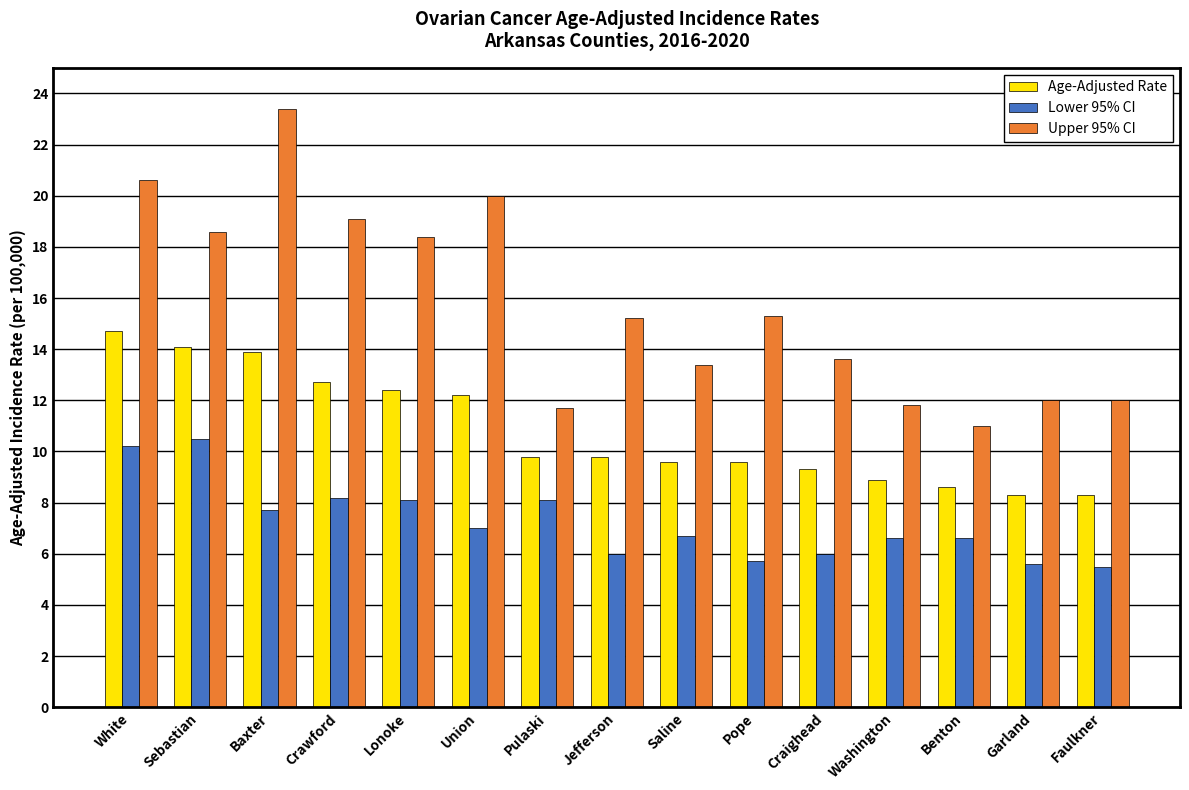

Between Baxter and Union, which series saw the biggest shift?

Upper 95% CI